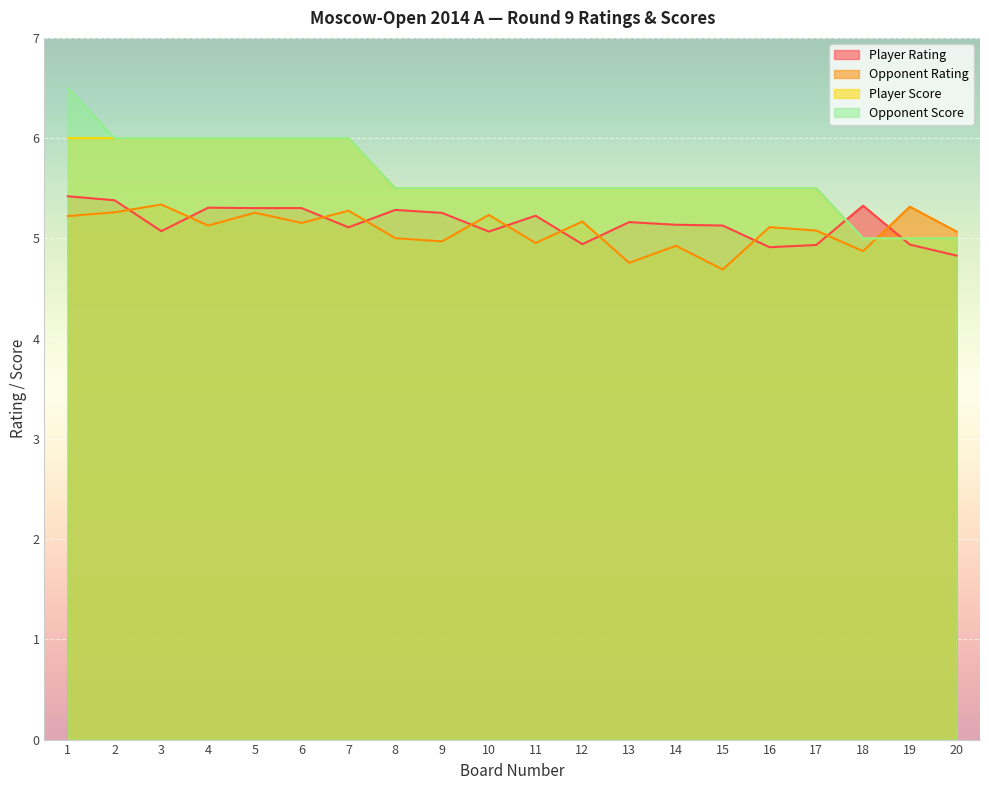

True or false: Player Score and Opponent Score cross at least once.

False